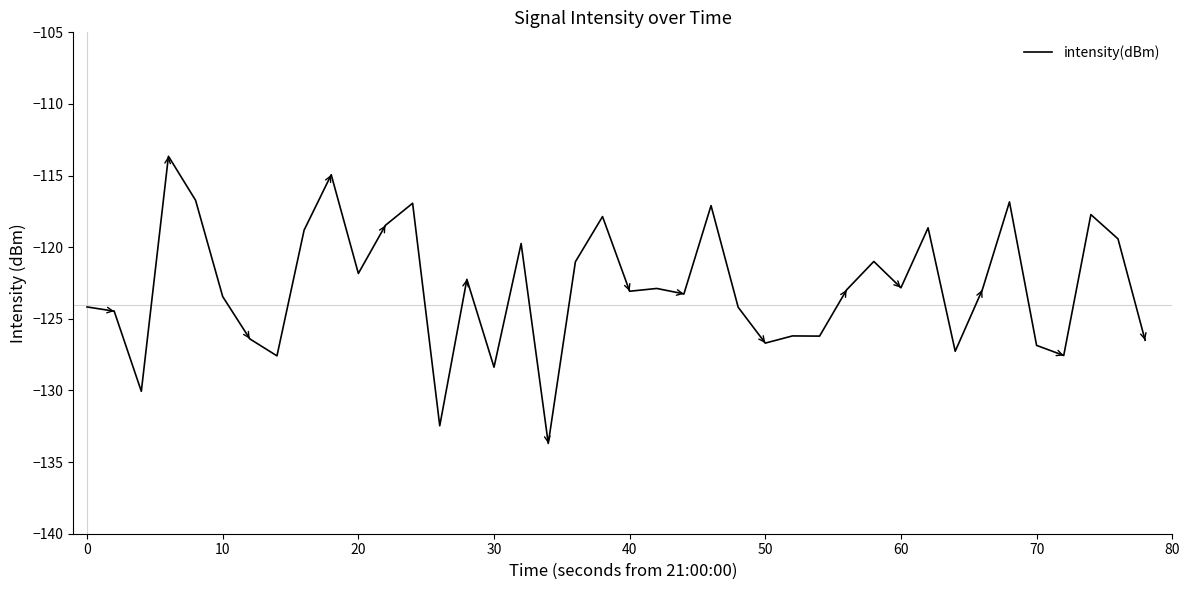

What is the smallest value displayed?

-133.7